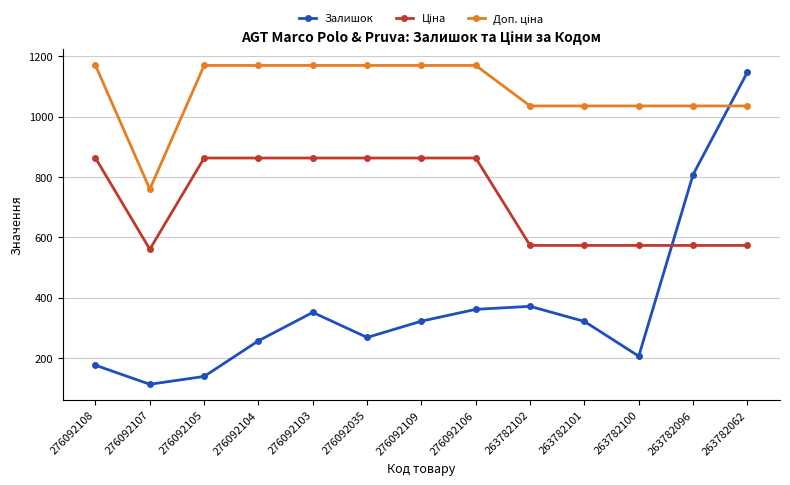

True or false: Залишок has a value of 532.9 at 276092103.

False